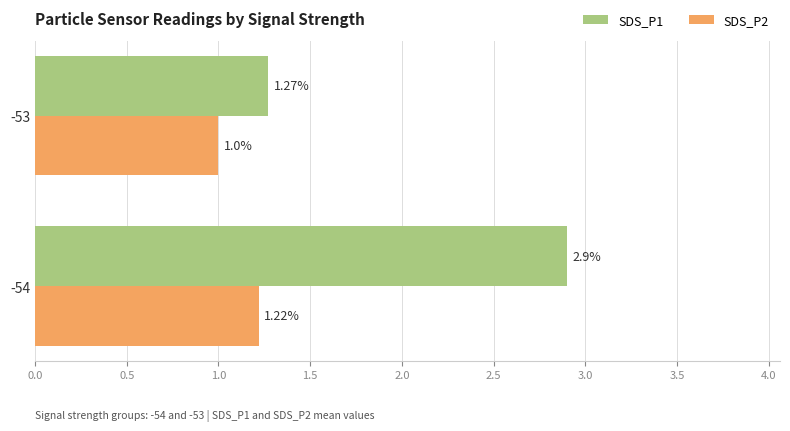

Count the SDS_P1 values in the range 1 to 2.

1